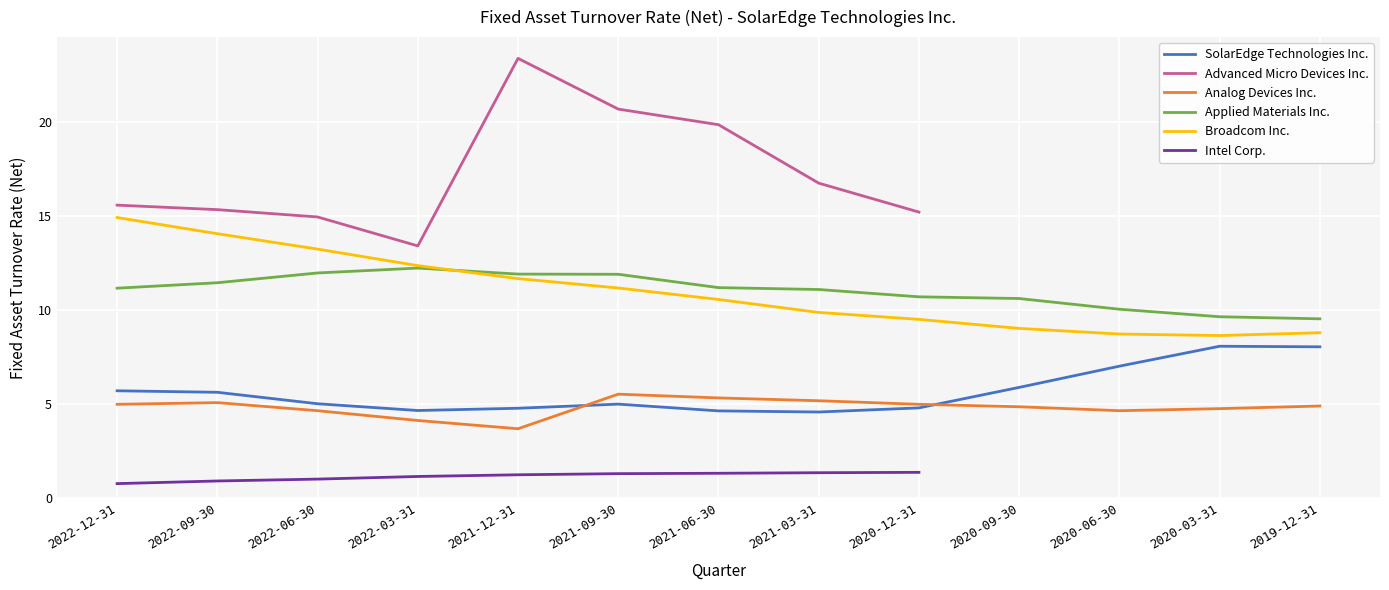

What is the total value across all series at 2021-12-31?

56.8